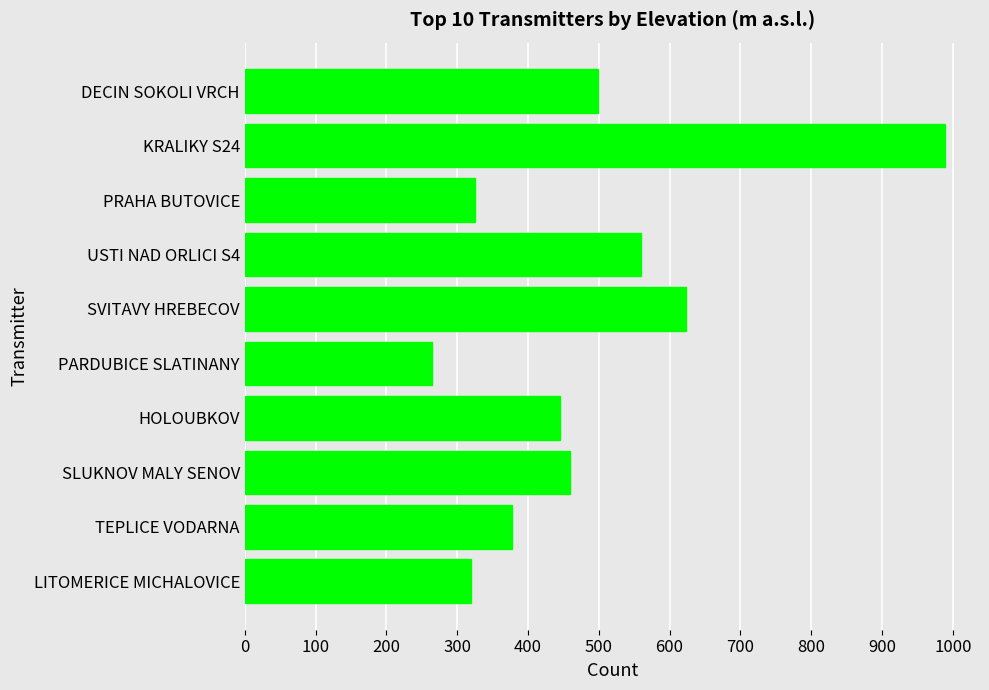

What is the change in value from SVITAVY HREBECOV to USTI NAD ORLICI S4?

-63